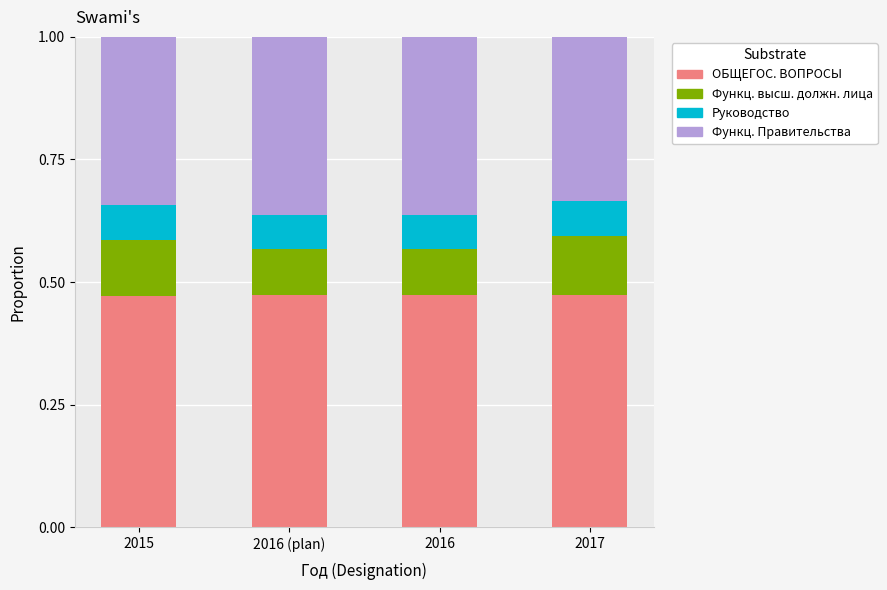

What is the total value across all series at 2017?

1.0